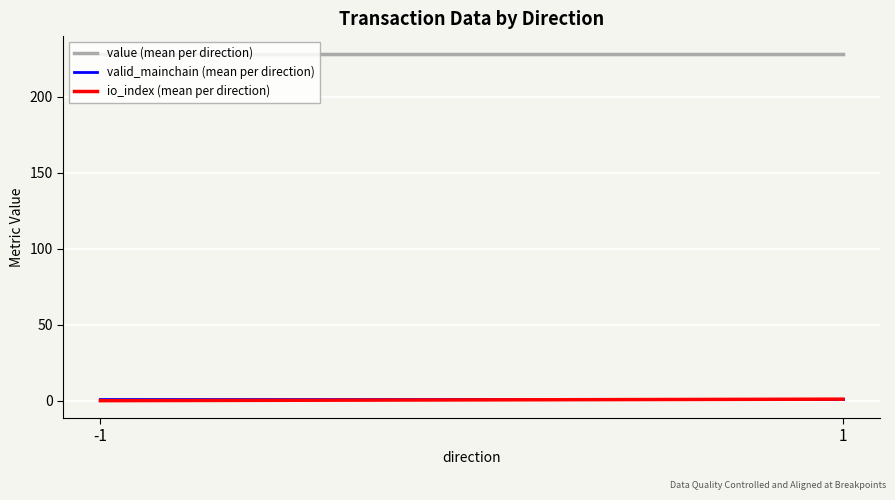

What is the highest value of the valid_mainchain (mean per direction) series?

1.0